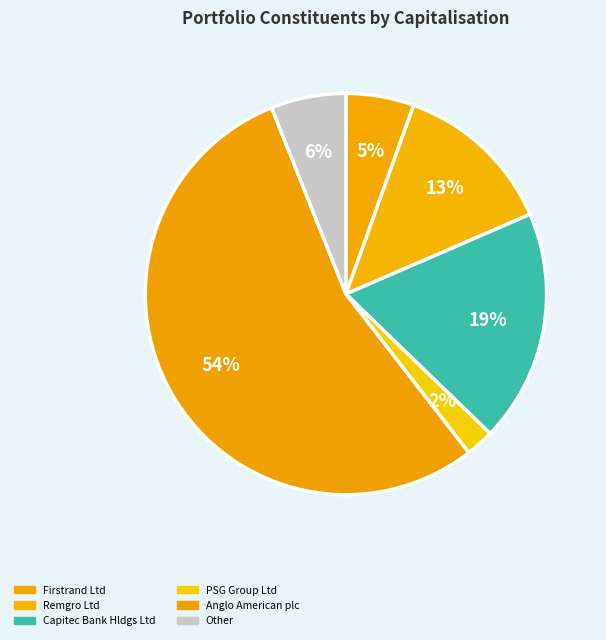

Count the number of slices in the pie.

6